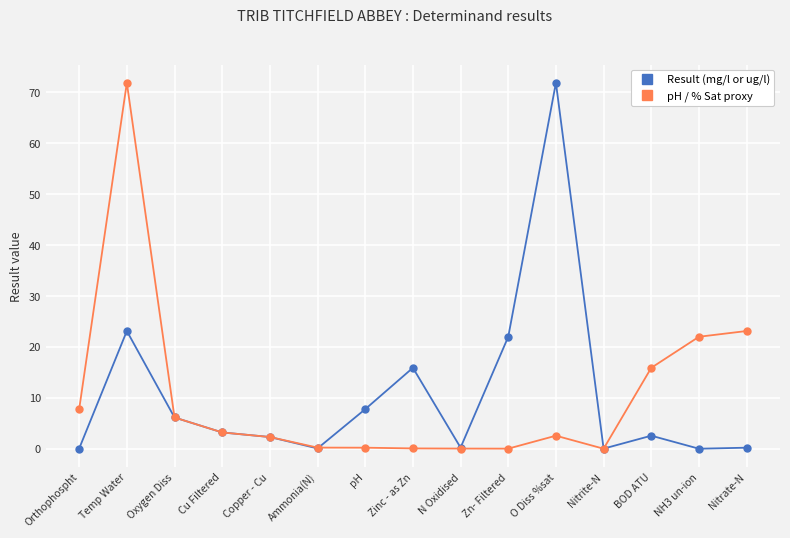

What position from the left is O Diss %sat?

11